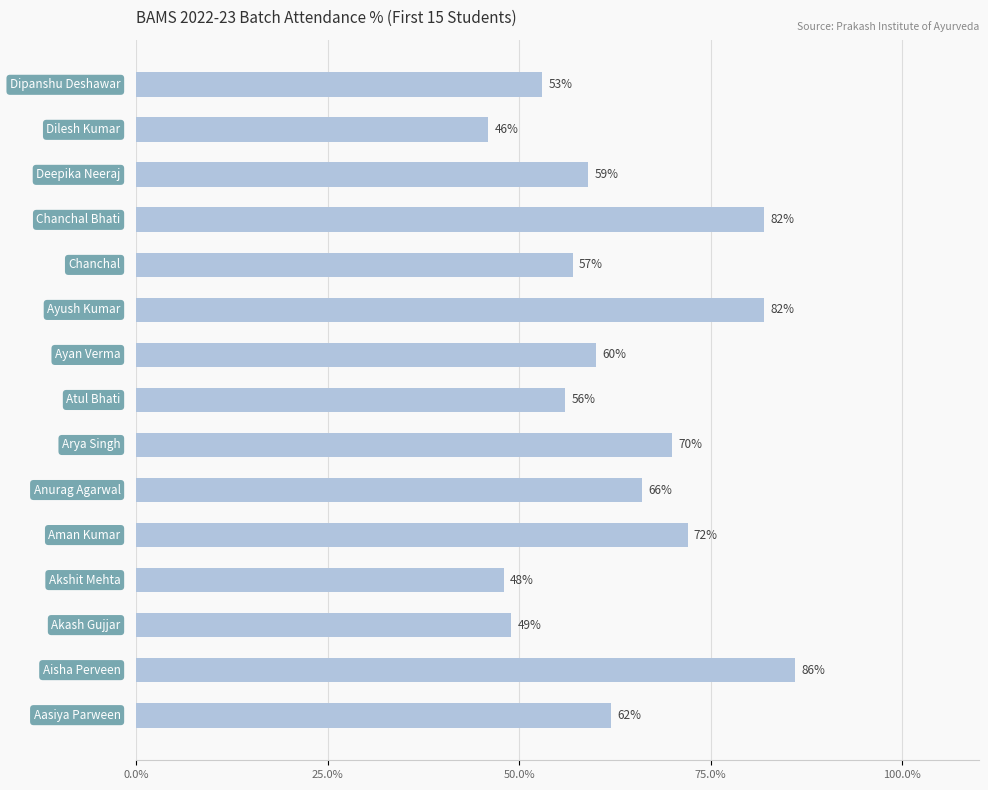

What is the minimum value shown in the chart?

46